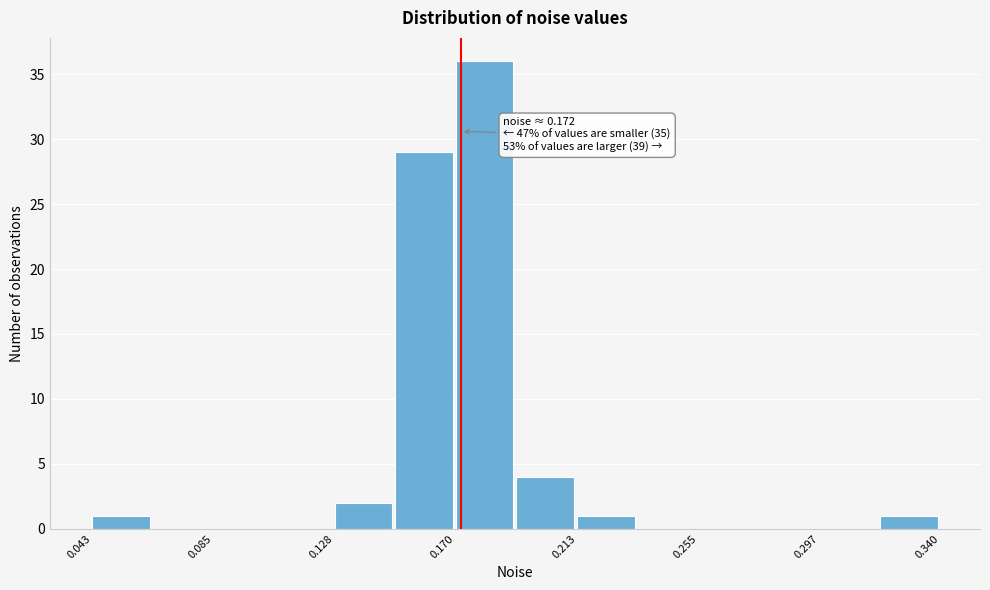

Over which range of the x-axis is the bar tallest?

0.170 to 0.190